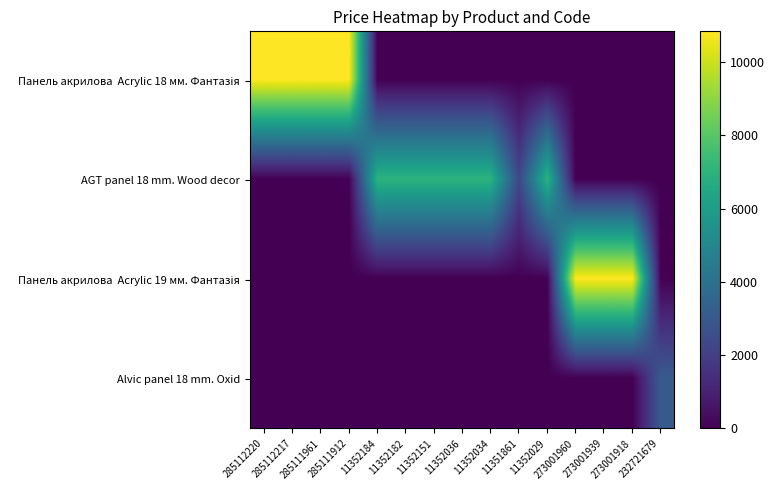

Between 285111961 and 273001939, which is larger?

285111961